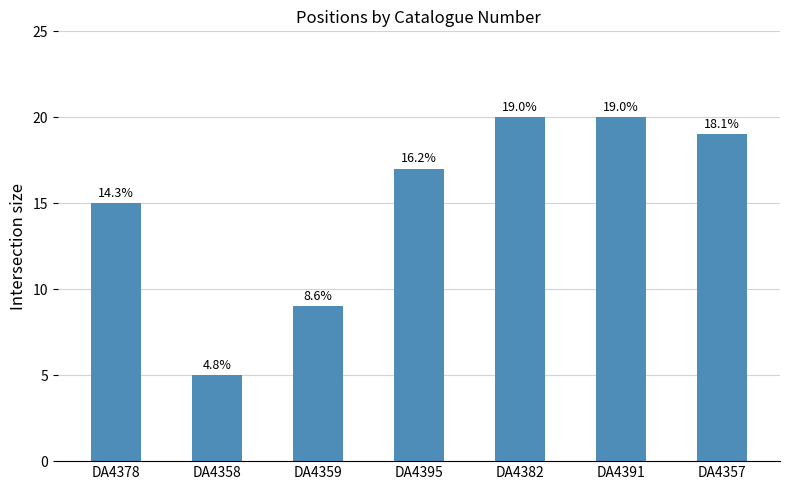

How many bars are there in total?

7